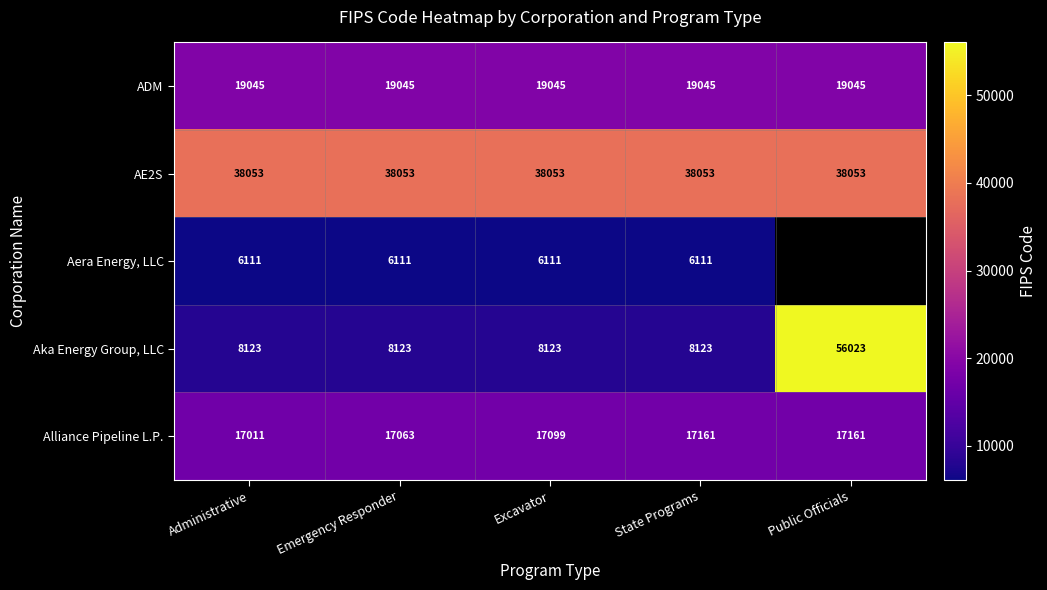

Is the value of Aka Energy Group, LLC at State Programs greater than the value of ADM at Administrative?

No